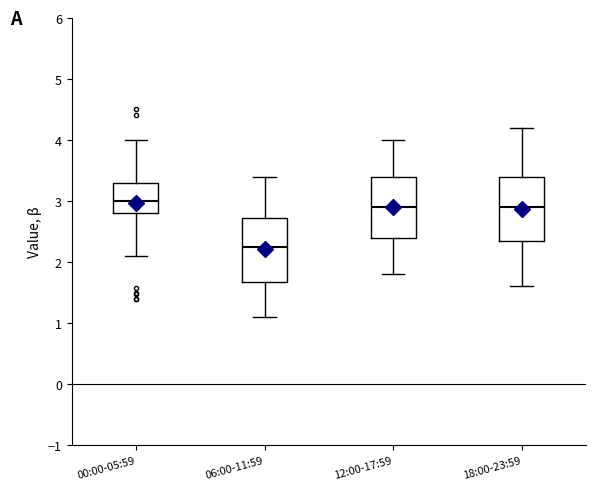

Reading left to right, transcribe this box plot: for each box, give where its median line is, the range the box spans, and where its two whiskers end, as read against the y-axis. The values are not printed on the chart, so give them approximately, as read against the axis.

00:00-05:59: median 3.0, box 2.8 to 3.3, whiskers 2.1 to 4.0
06:00-11:59: median 2.3, box 1.7 to 2.7, whiskers 1.1 to 3.4
12:00-17:59: median 2.9, box 2.4 to 3.4, whiskers 1.8 to 4.0
18:00-23:59: median 2.9, box 2.4 to 3.4, whiskers 1.6 to 4.2